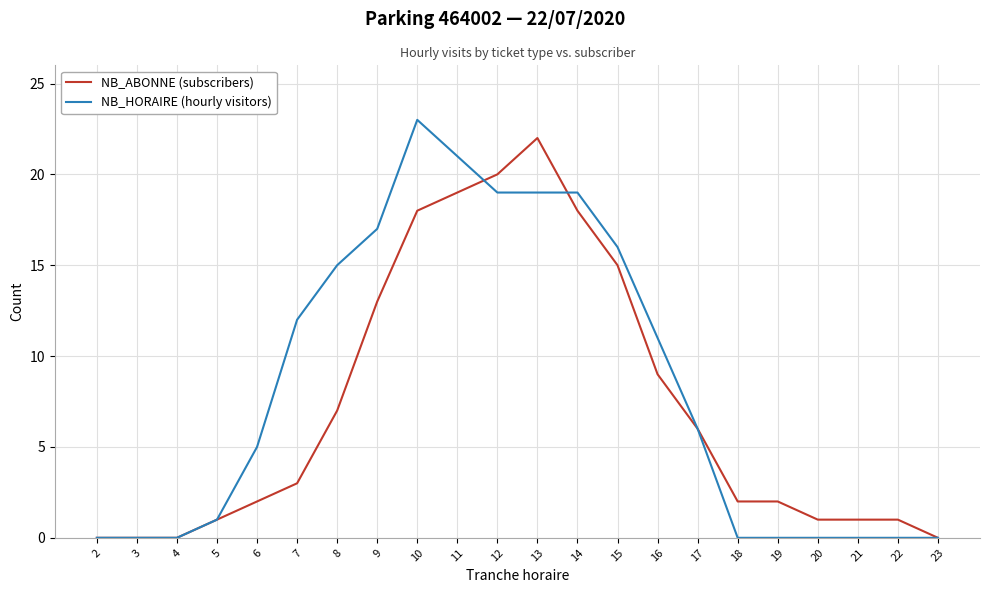

List the series in order of their peak value, lowest first.

NB_ABONNE (subscribers), NB_HORAIRE (hourly visitors)